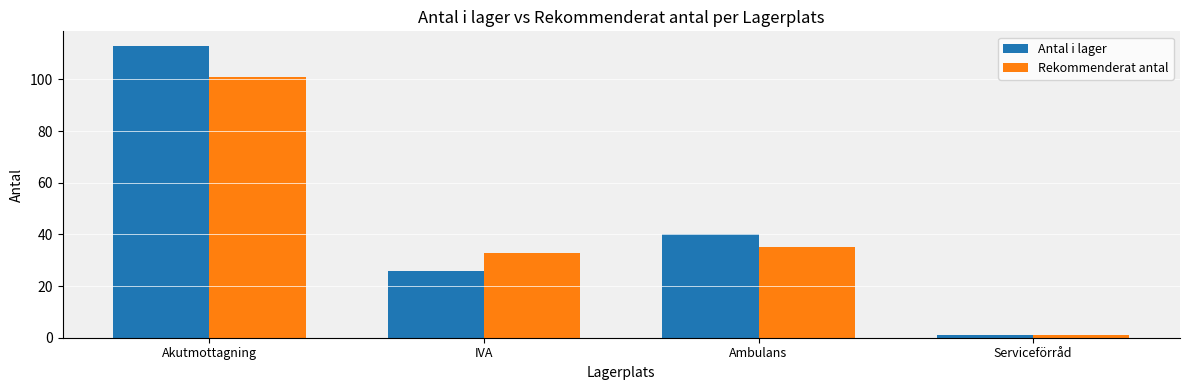

How many values in the Antal i lager series are below 40?

2